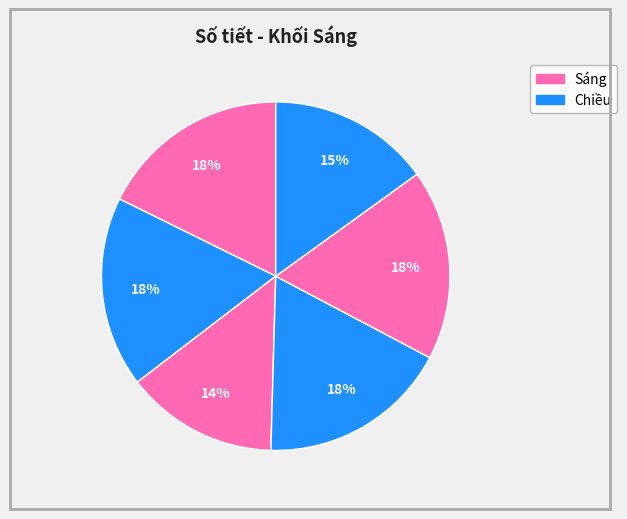

How many slices are in this pie chart?

6